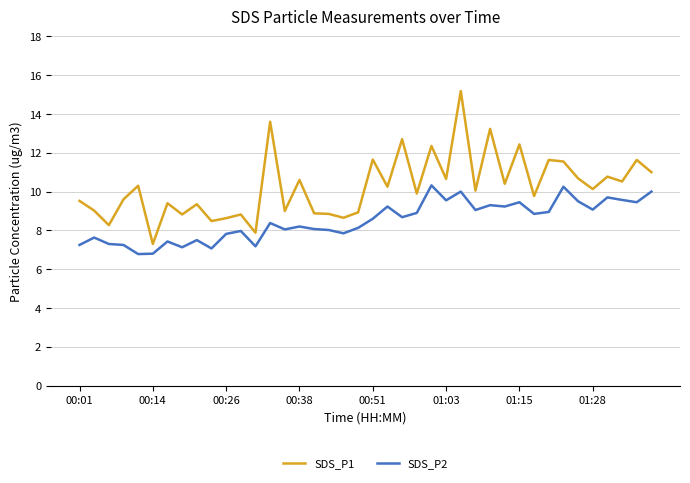

Which series has the largest total across all categories?

SDS_P1